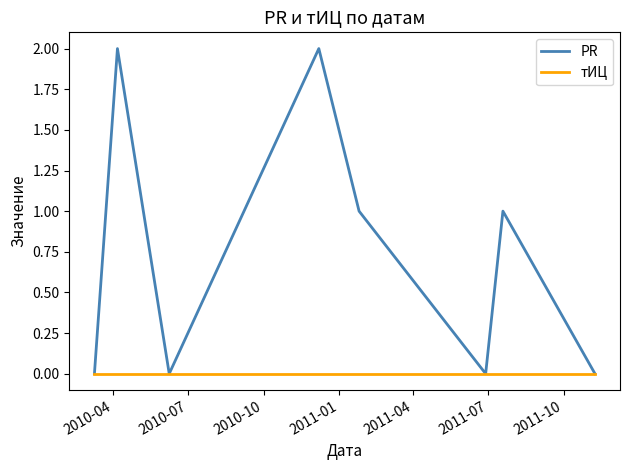

Rank the series by their maximum value, from highest to lowest.

PR, тИЦ